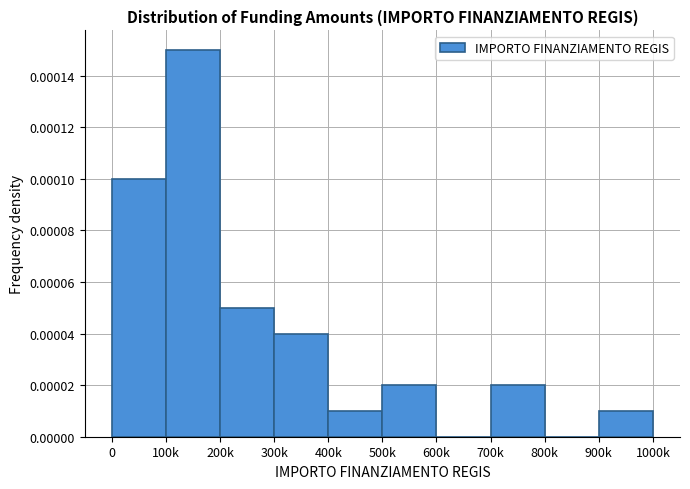

Which label corresponds to the largest value in the chart?

100k